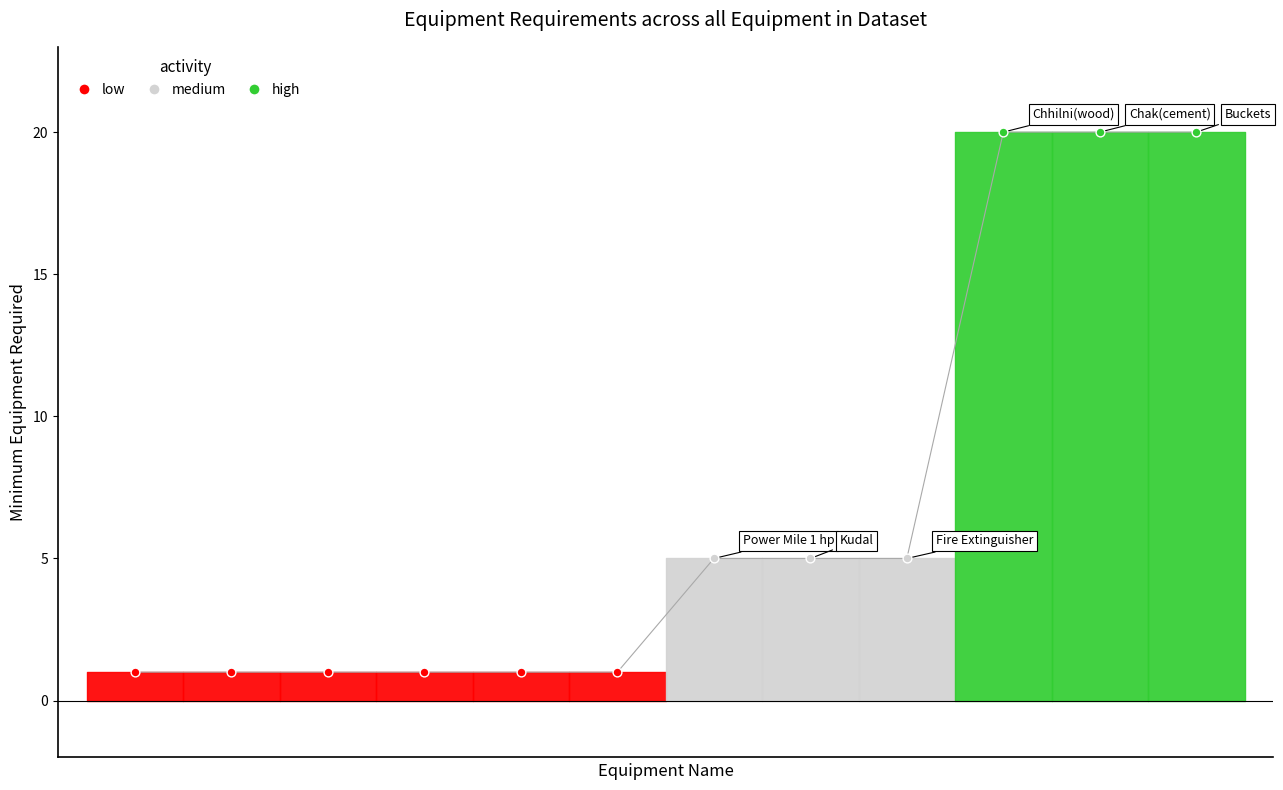

Which has a higher value, Fire Extinguisher or Chhilni(wood)?

Chhilni(wood)